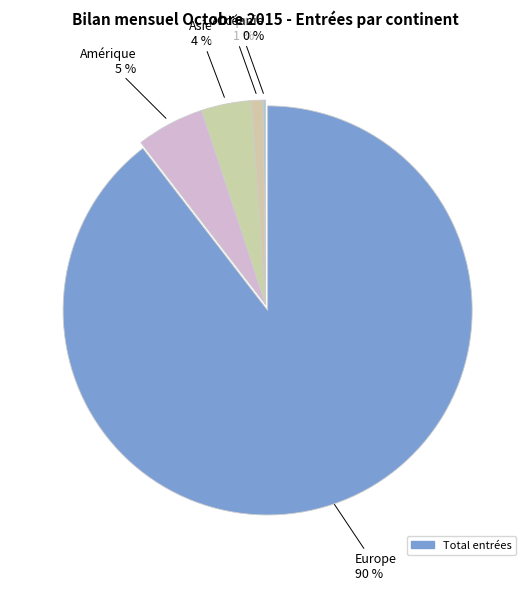

Rank the categories by value from lowest to highest.

Océanie, Afrique, Asie, Amérique, Europe